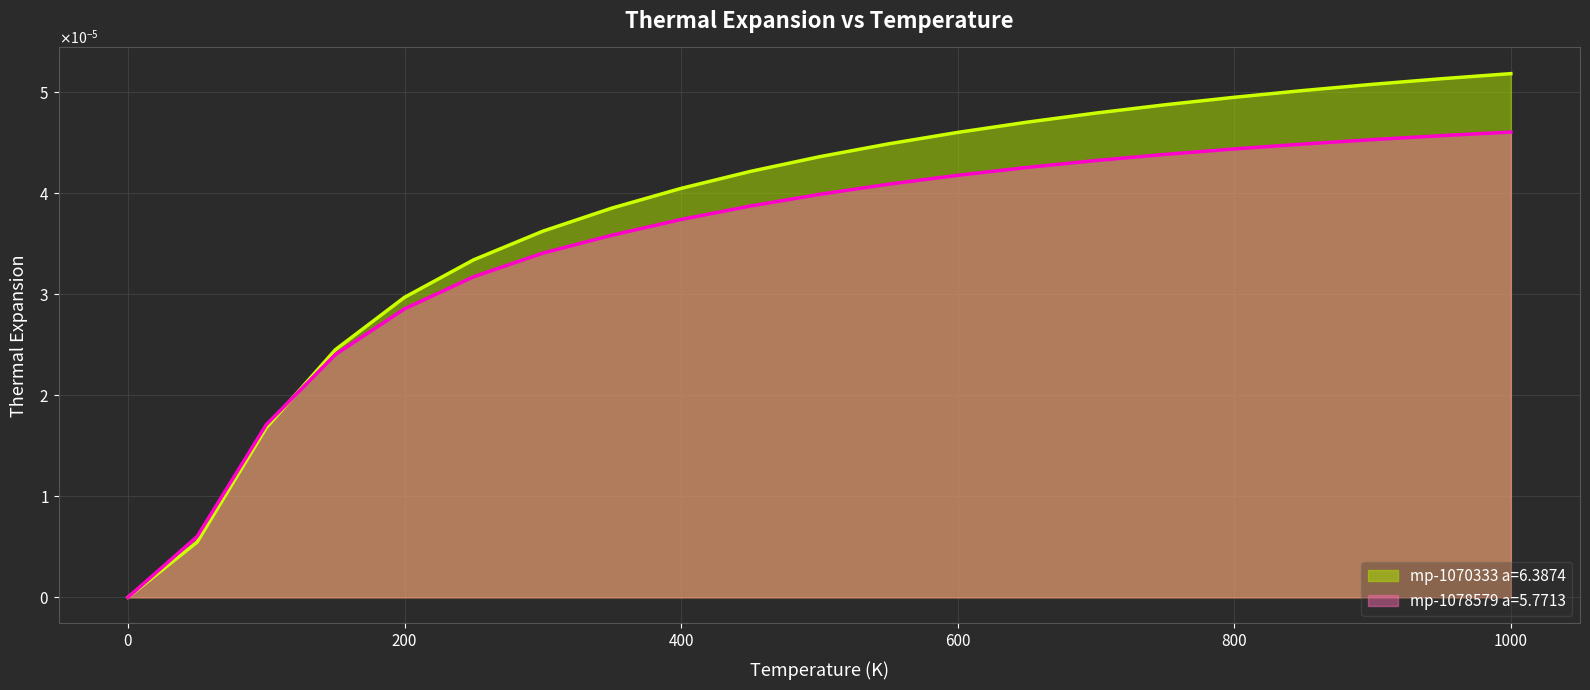

Rank the categories by mp-1070333 a=6.3874 value from lowest to highest.

0, 50, 100, 150, 200, 250, 300, 350, 400, 450, 500, 550, 600, 650, 700, 750, 800, 850, 900, 950, 1000